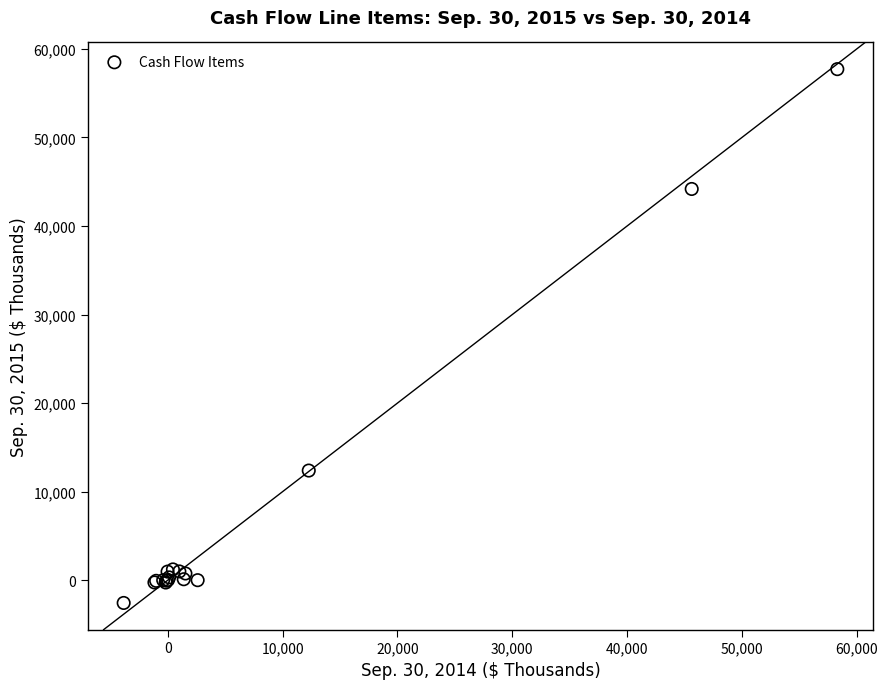

What Y value in the scatter plot is closest to 27568?

12379